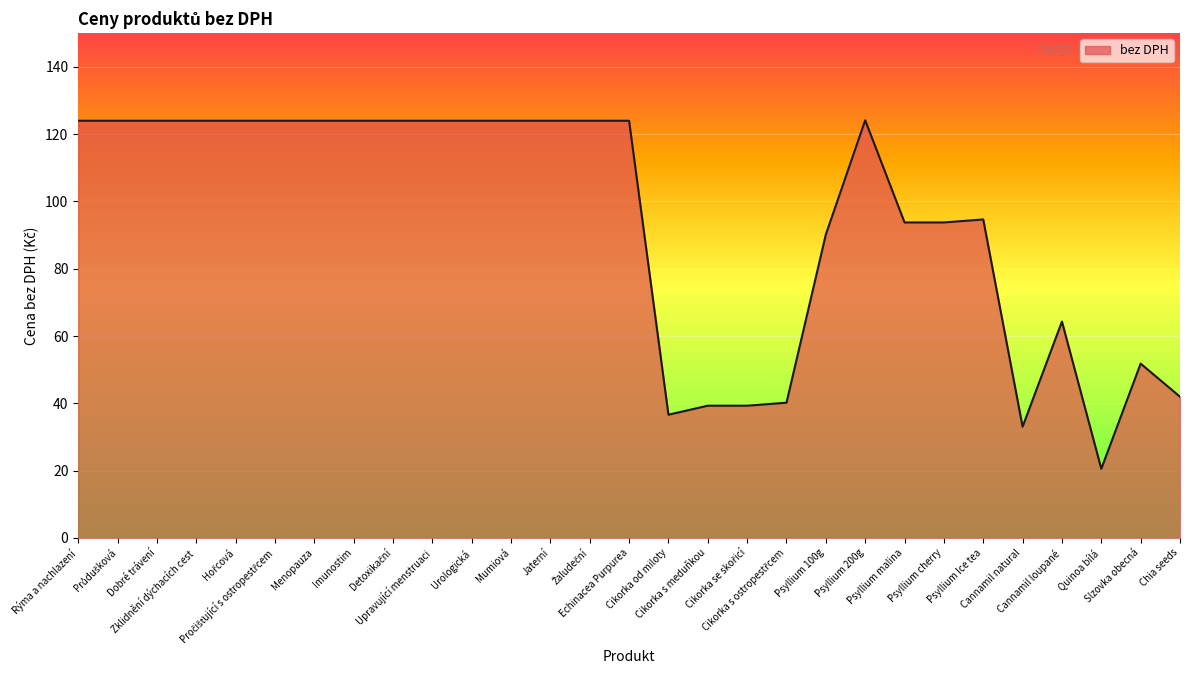

Which label corresponds to the smallest value in the chart?

Quinoa bílá